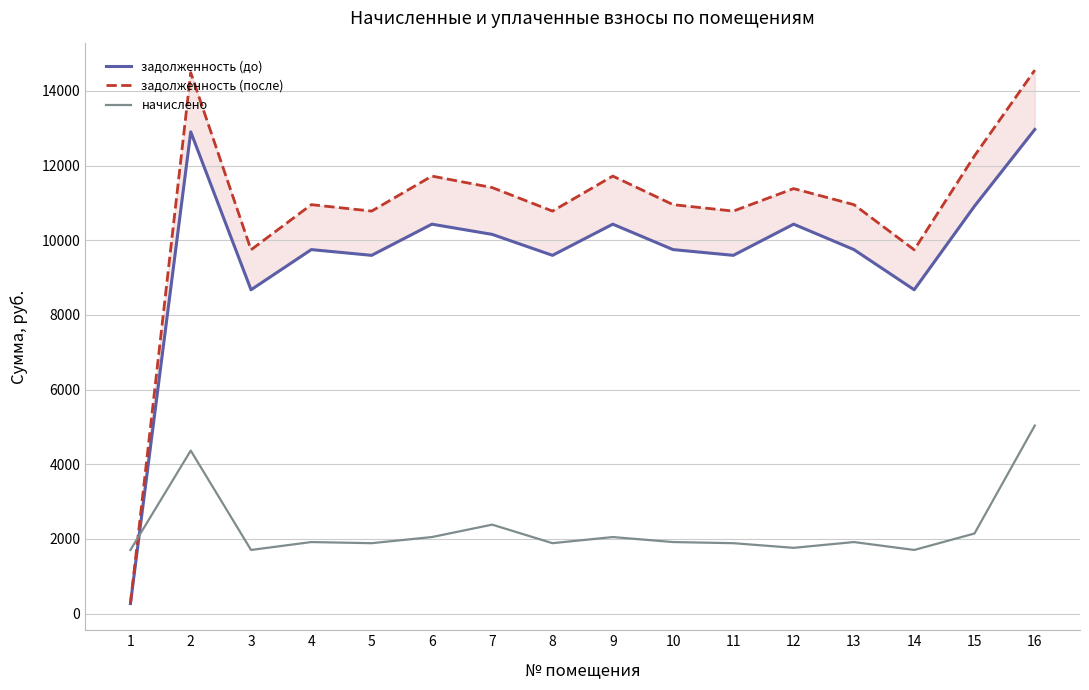

What is the value of the начислено point at the 10th from the left?

1918.1